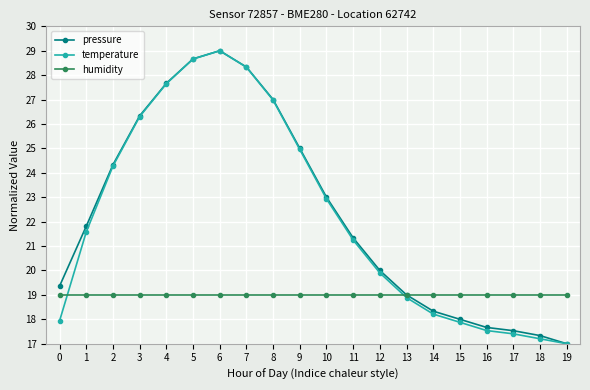

What is the spread (max minus min) of values at 10?

4.0